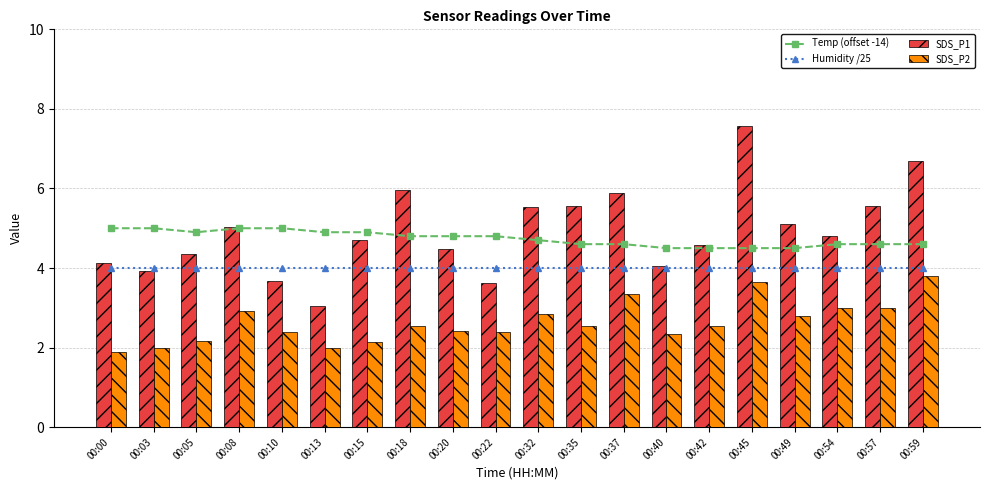

The value of Humidity /25 at 00:49 is 2.5. True or false?

False